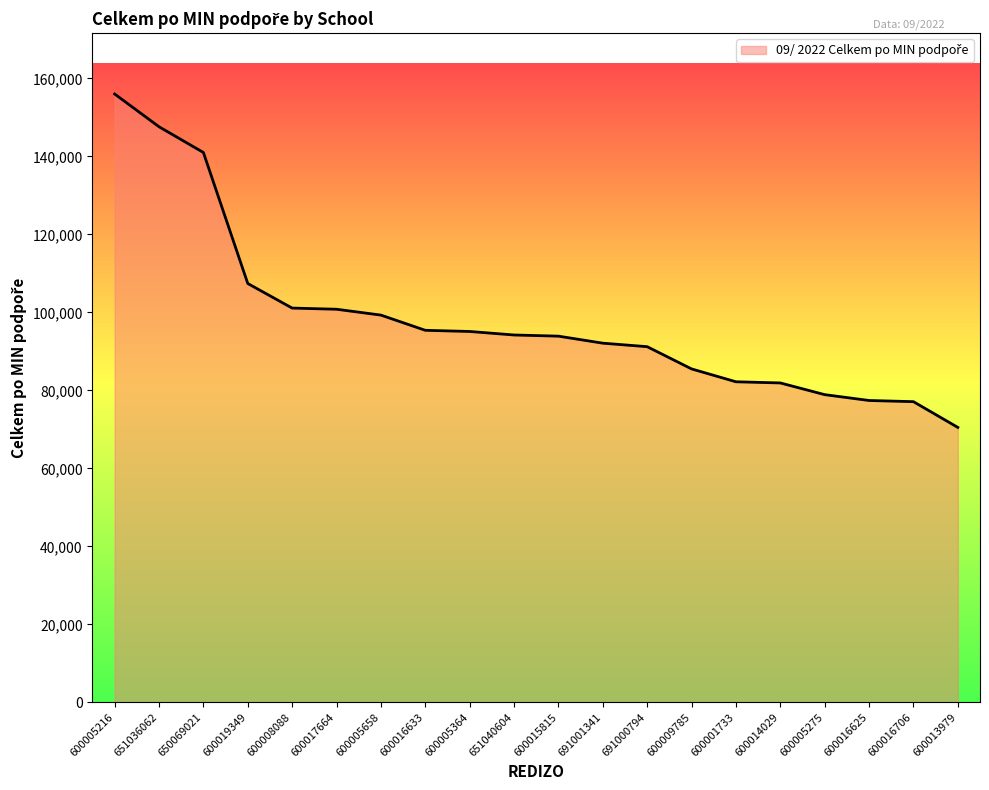

What is the greatest value displayed?

156000